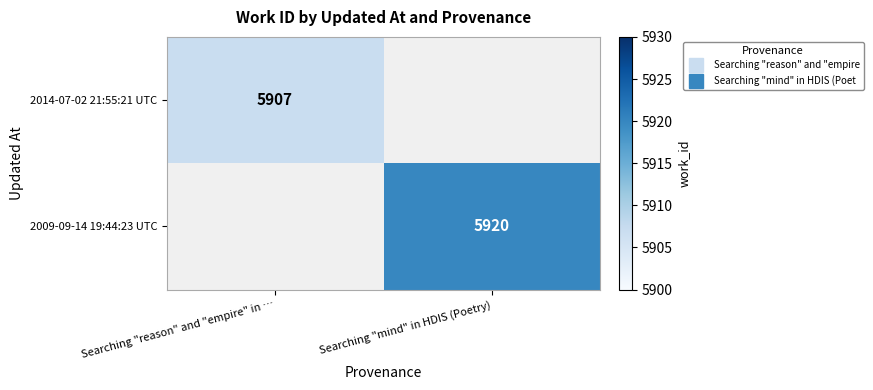

How many positive values does the 2009-09-14 19:44:23 UTC series have?

1